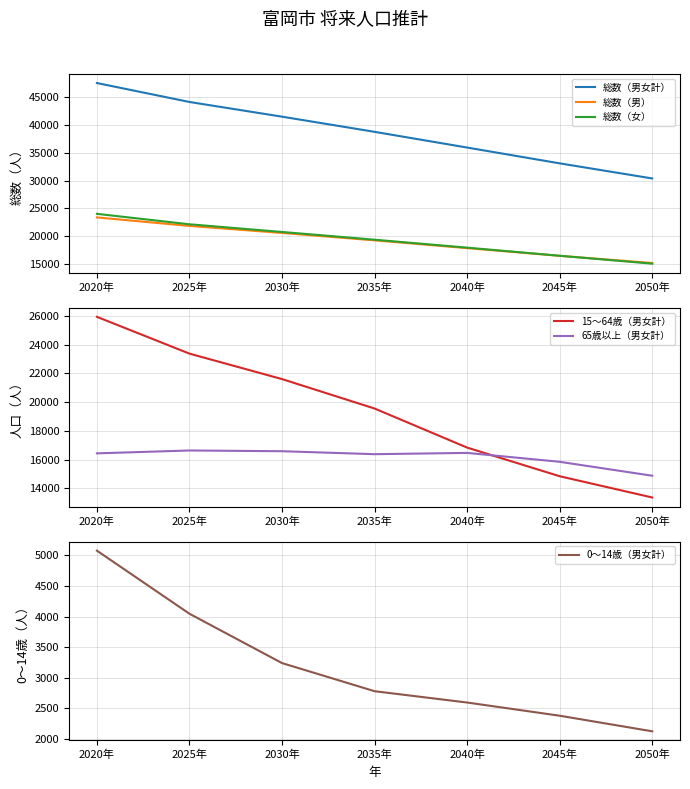

Reading right to left, list all the values displayed in this chart.

総数（男女計）: 30374	33076	35903	38715	41428	44056	47446
総数（男）: 15247	16532	17906	19299	20627	21880	23403
総数（女）: 15127	16544	17997	19416	20801	22176	24043
15～64歳（男女計）: 13369	14847	16839	19555	21602	23372	25930
65歳以上（男女計）: 14882	15851	16470	16381	16587	16638	16438
0～14歳（男女計）: 2123	2378	2594	2779	3239	4046	5078